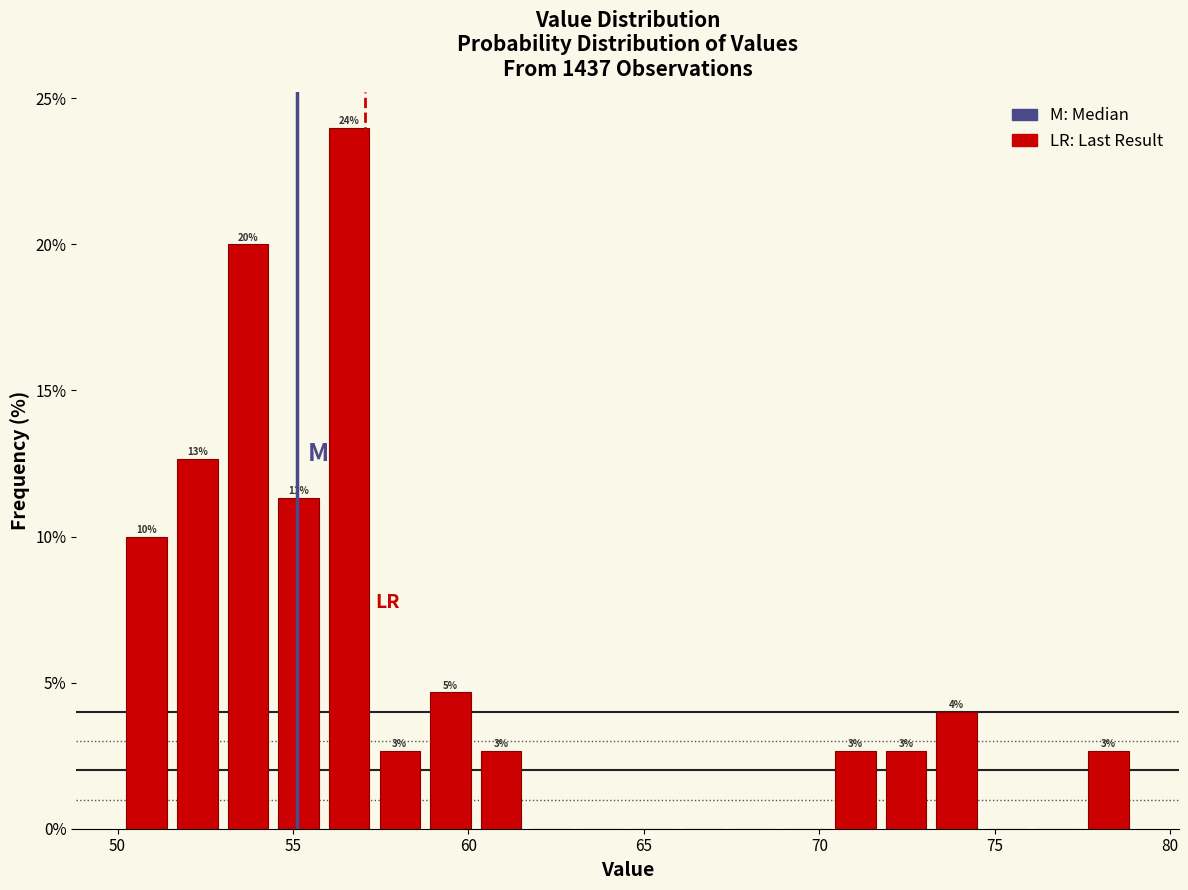

Around what value on the x-axis is the tallest bar? Give the approximate position of its centre, as read against the axis.

56.5